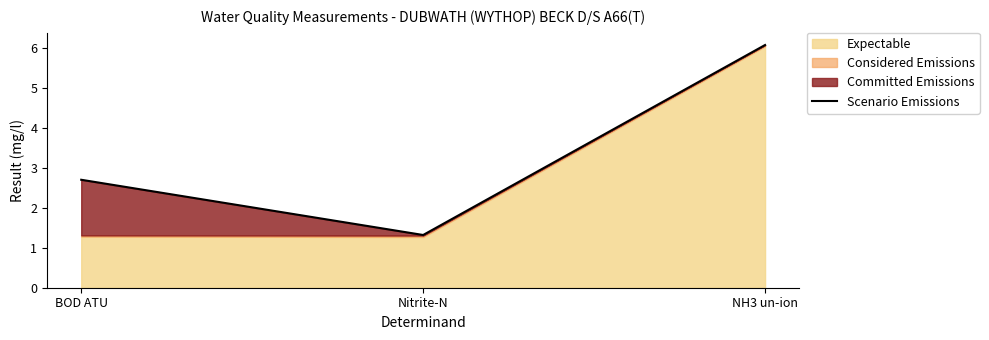

Between NH3 un-ion and Nitrite-N, which is larger?

NH3 un-ion